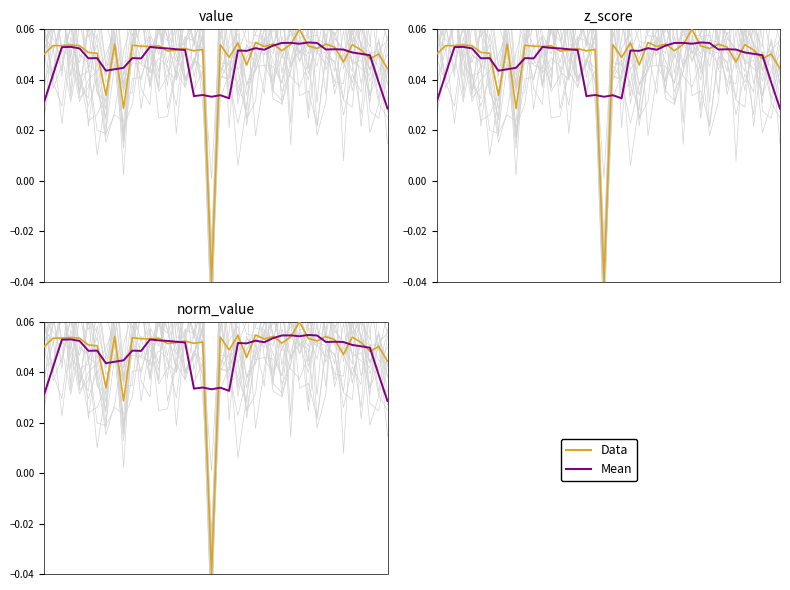

Which has a higher value, 26 or 34?

26